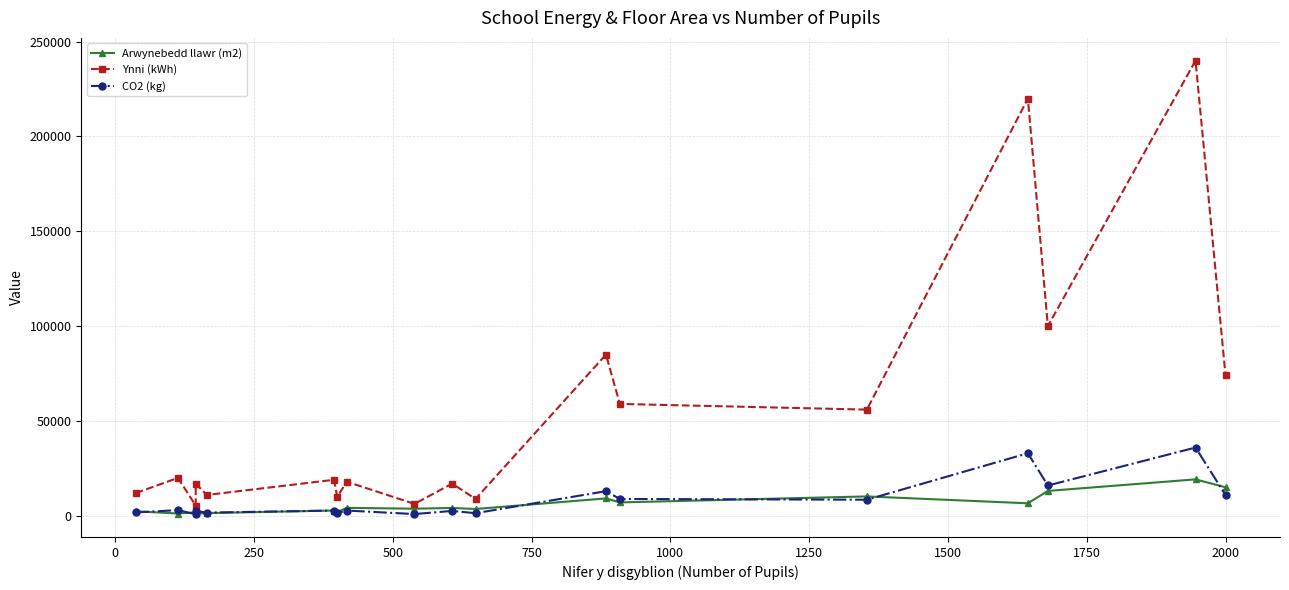

Count the number of data series in this chart.

3